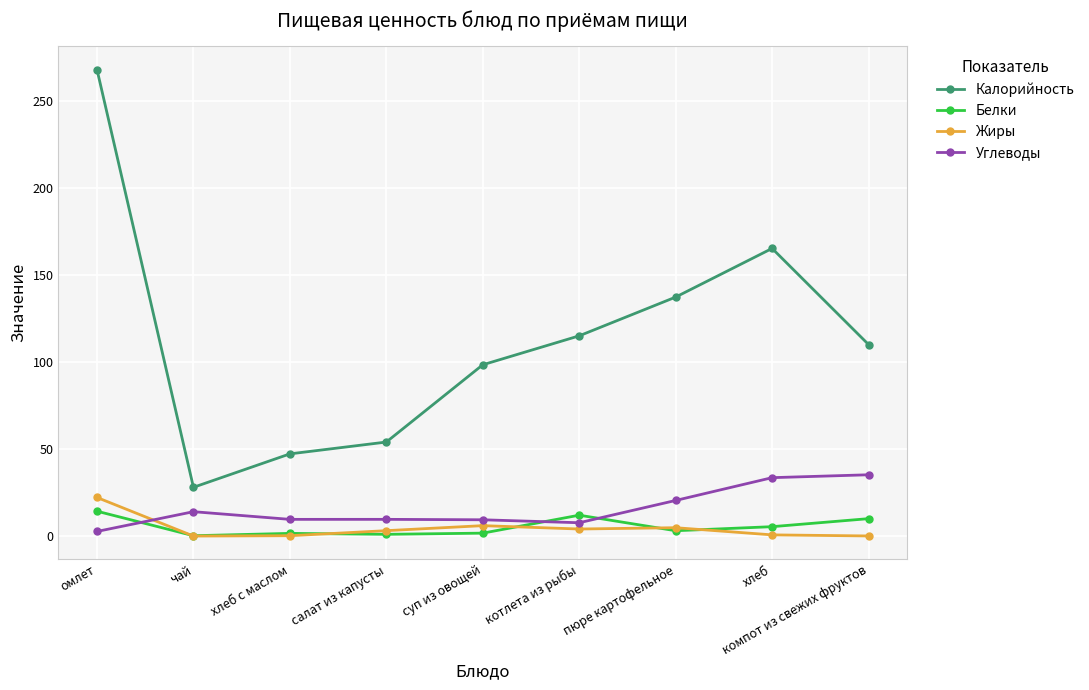

In Жиры, how many points are higher than both neighbors (excluding endpoints)?

2